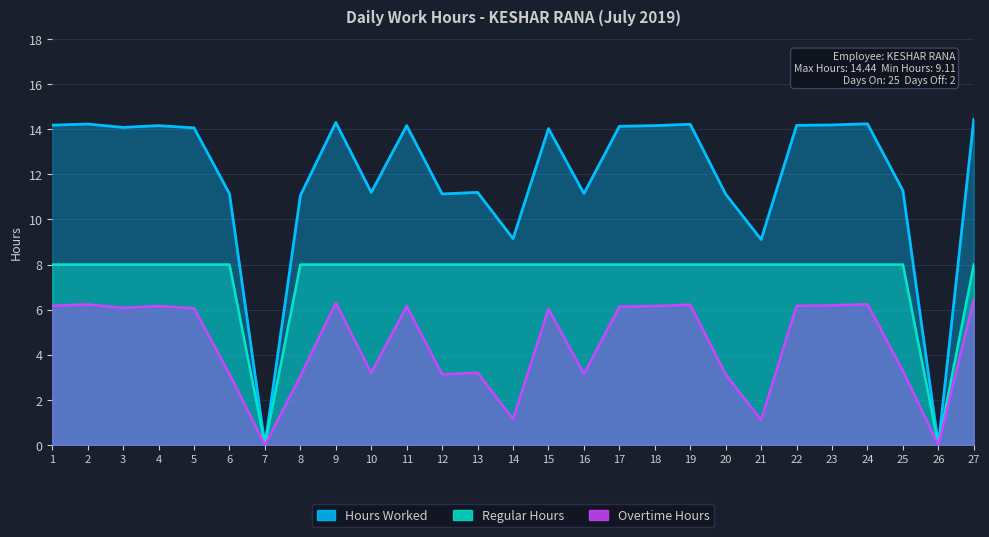

How many interior local peaks does the Overtime Hours series have?

8